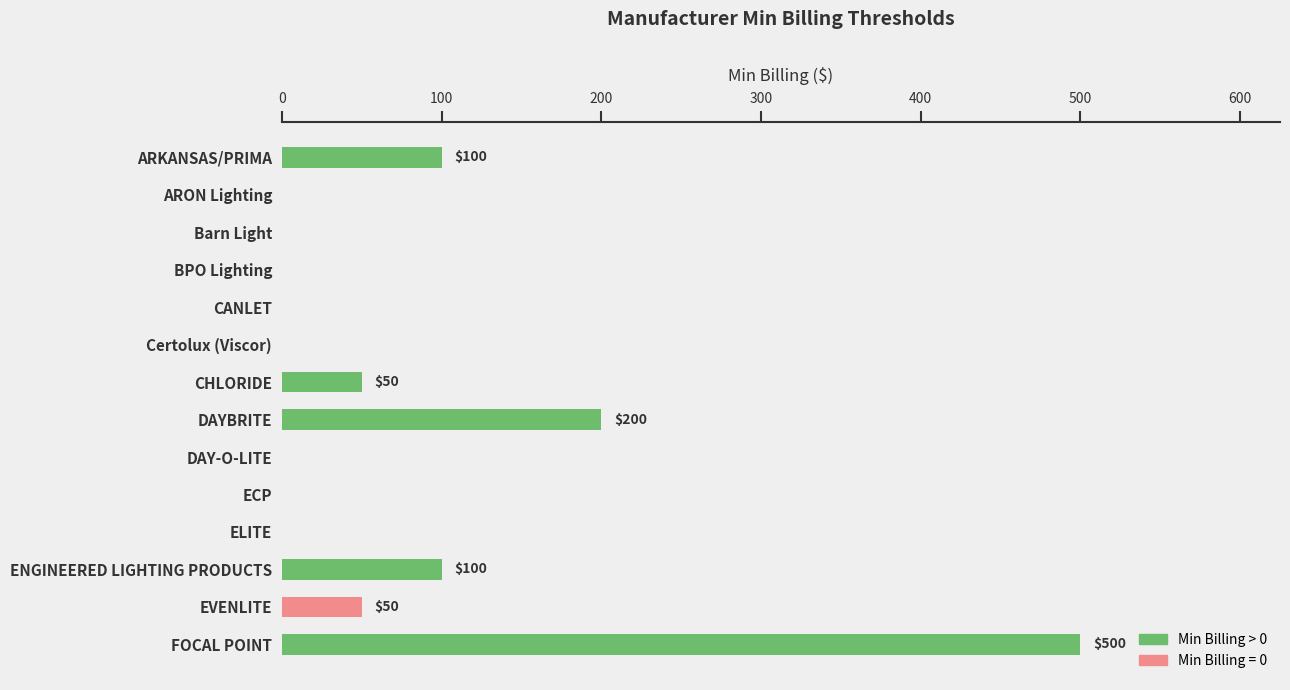

What is the sum of all values?

1000